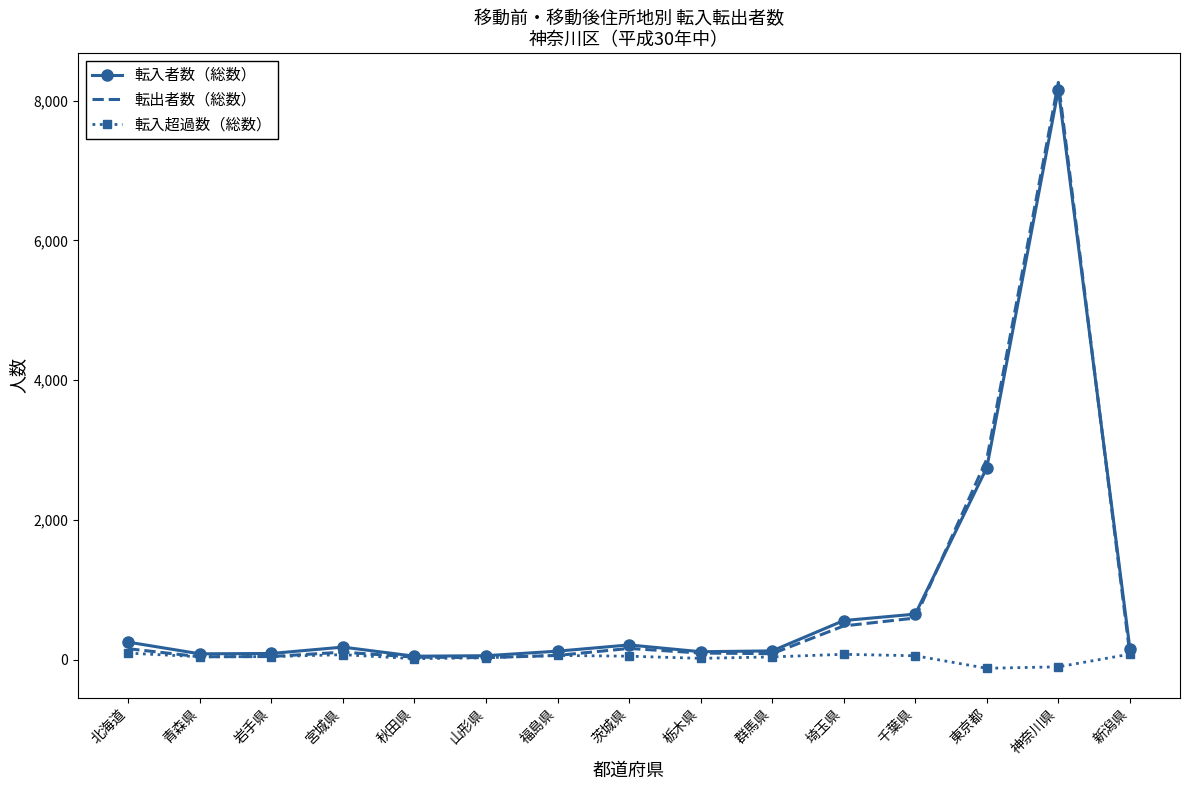

What is the maximum value shown in the chart?

8259